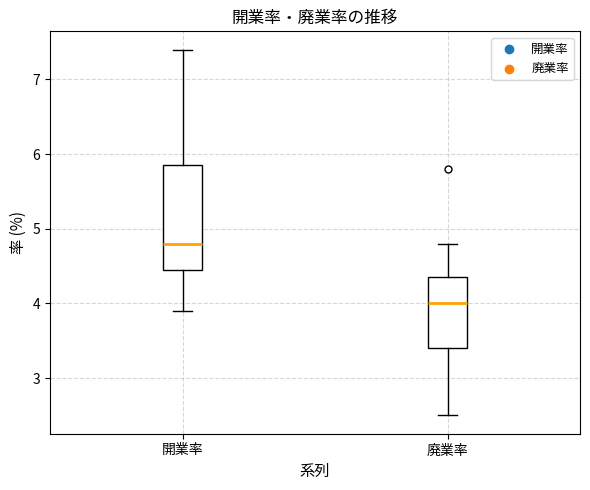

Which box's median line is the highest?

開業率